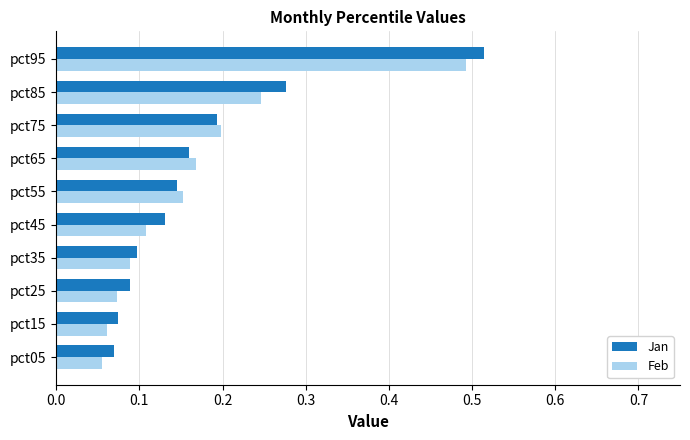

Which series has the widest spread of values?

Jan